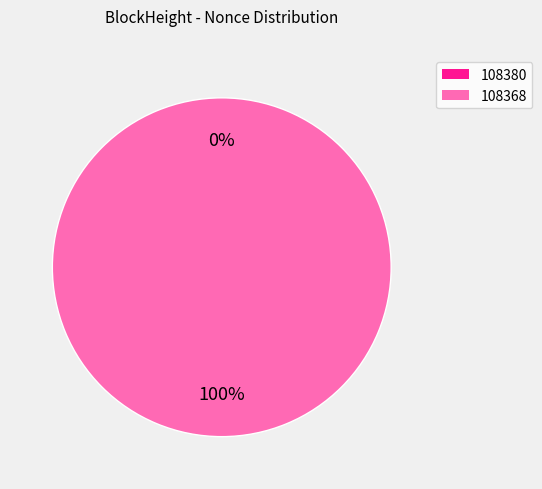

To the nearest percent, what is the combined percentage of 108368 and 108380?

100%